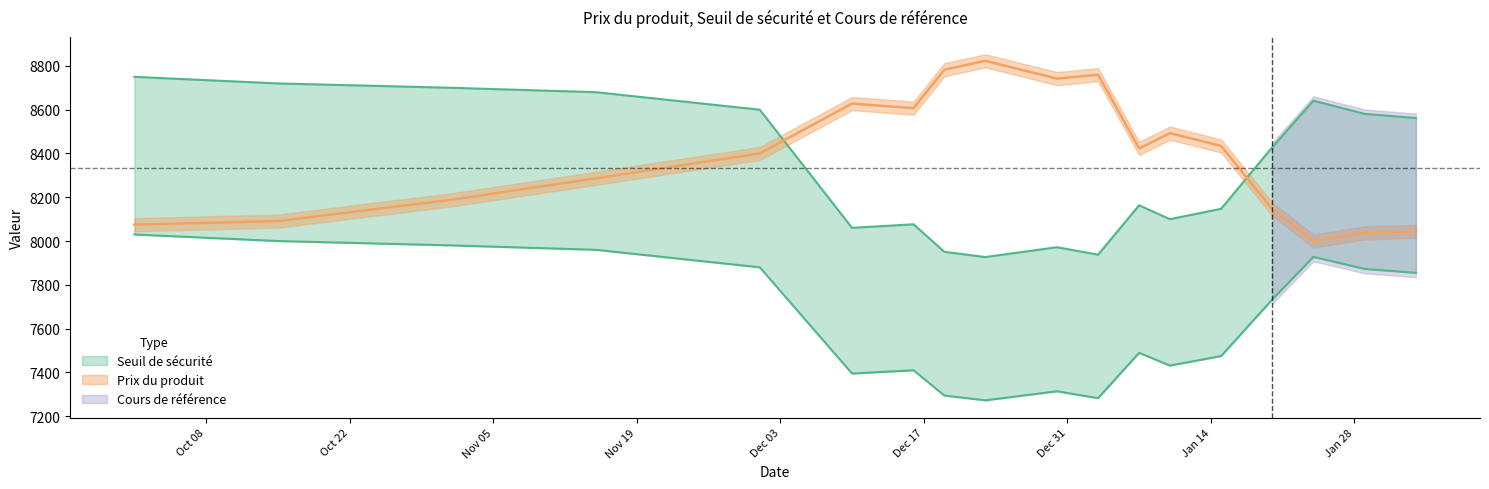

True or false: Cours de référence and Seuil de sécurité cross at least once.

False